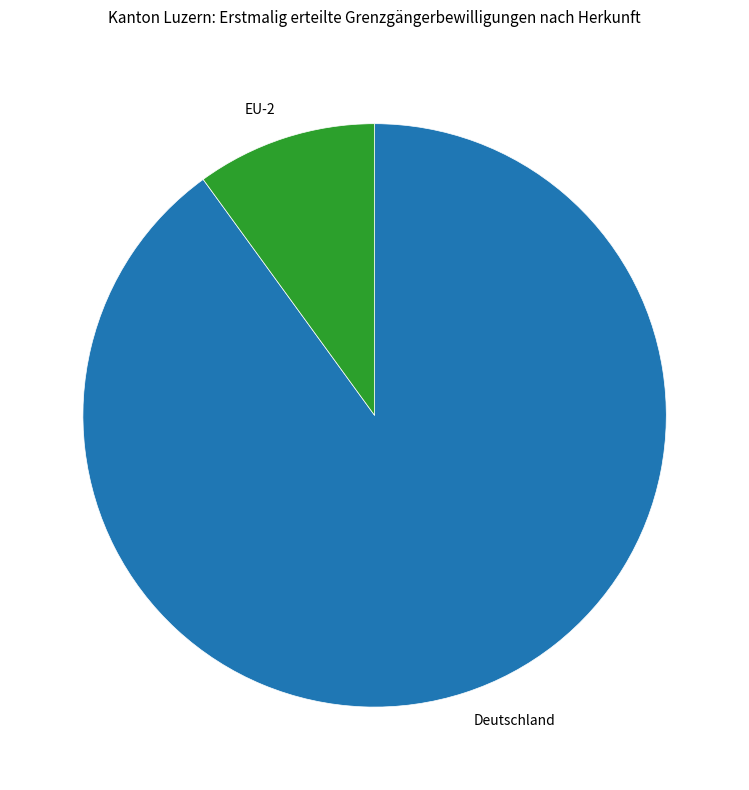

Which slice is the smallest?

EU-2